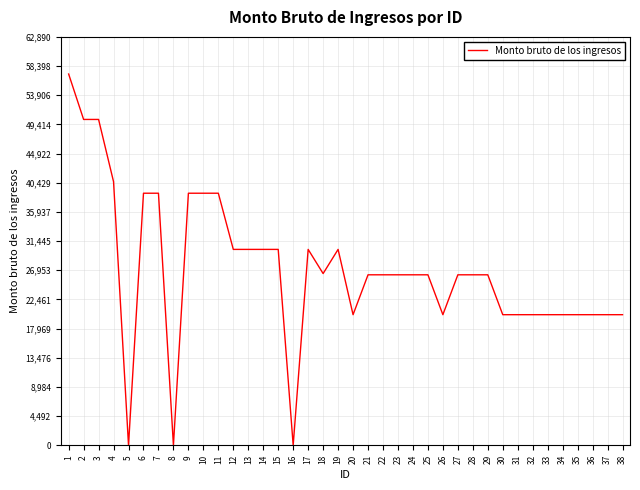

What is the sum of the values at 26 and 33?

40234.7